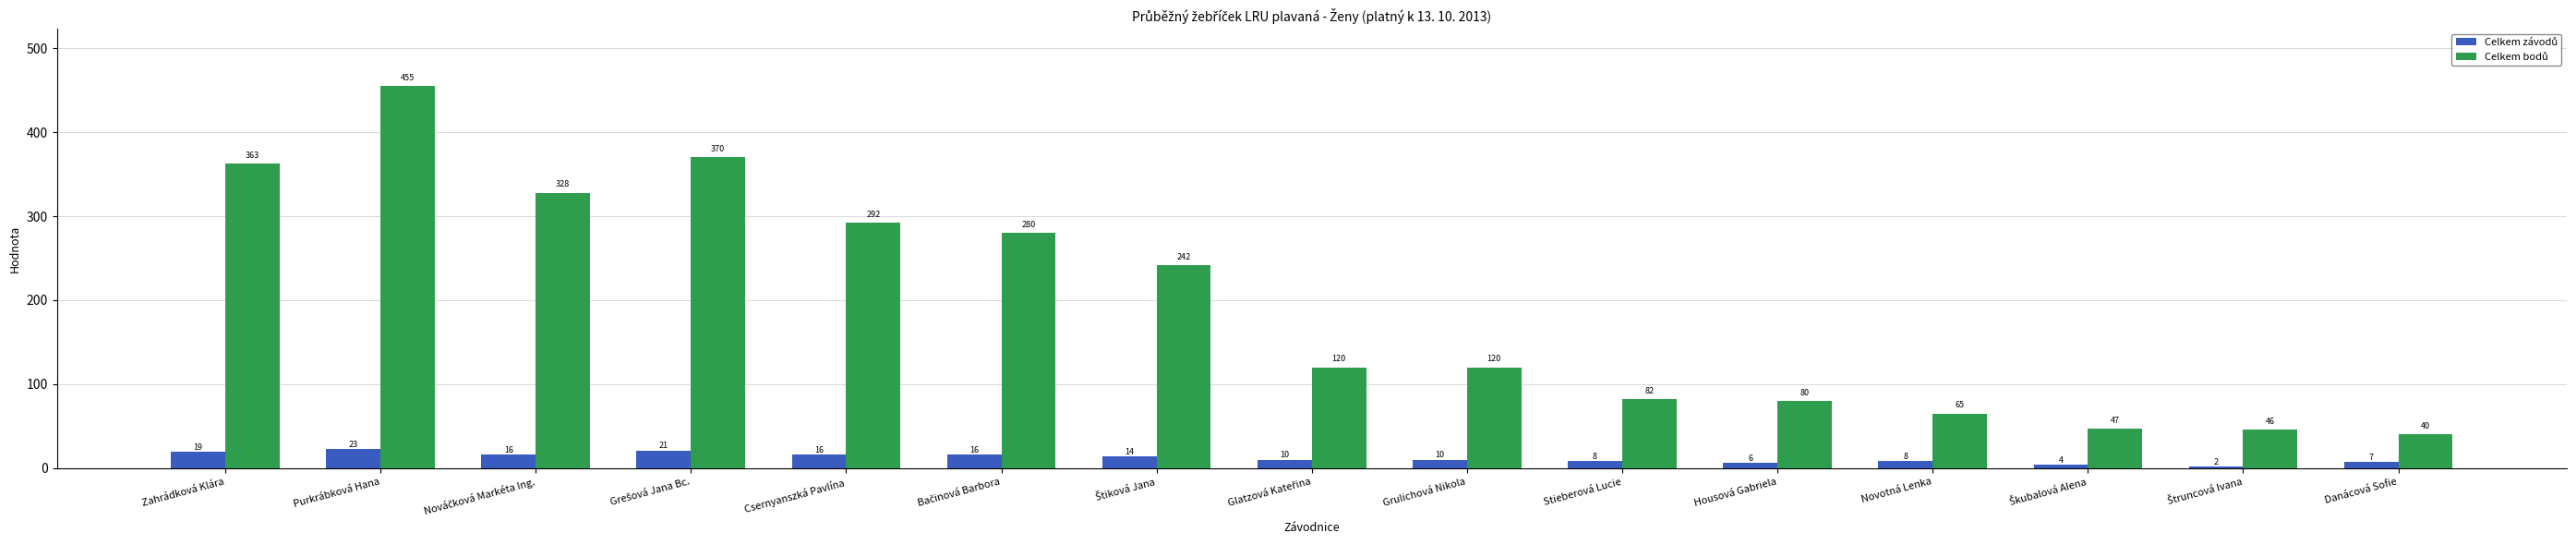

At which category is the sum across all series the highest?

Purkrábková Hana